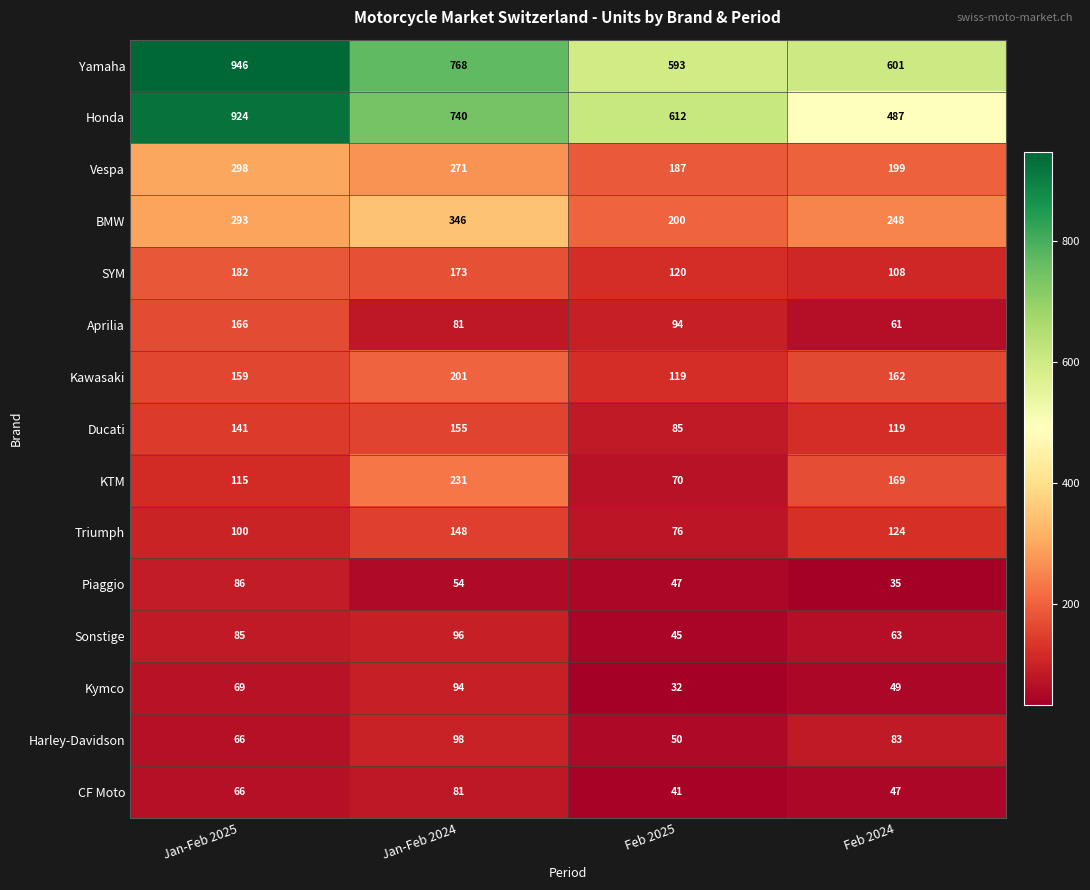

What is the sum of all Kymco values?

244